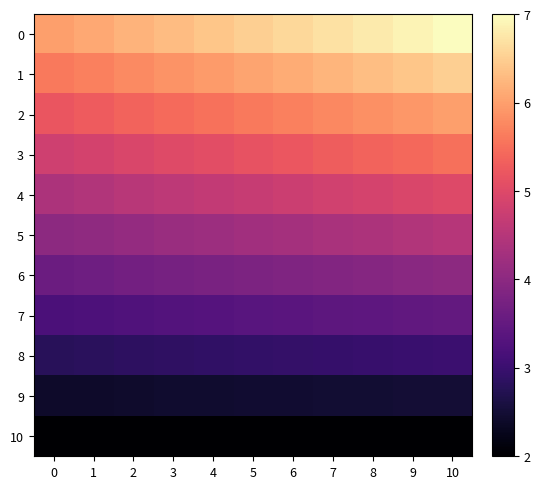

Rank the series by their maximum value, from highest to lowest.

0, 1, 2, 3, 4, 5, 6, 7, 8, 9, 10